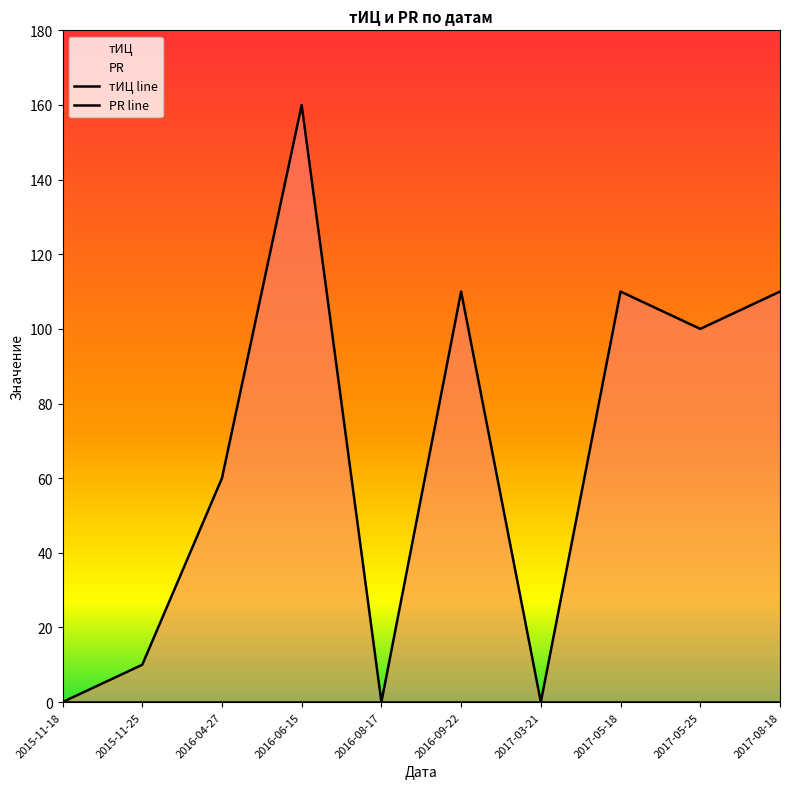

True or false: PR and тИЦ intersect in this chart.

False